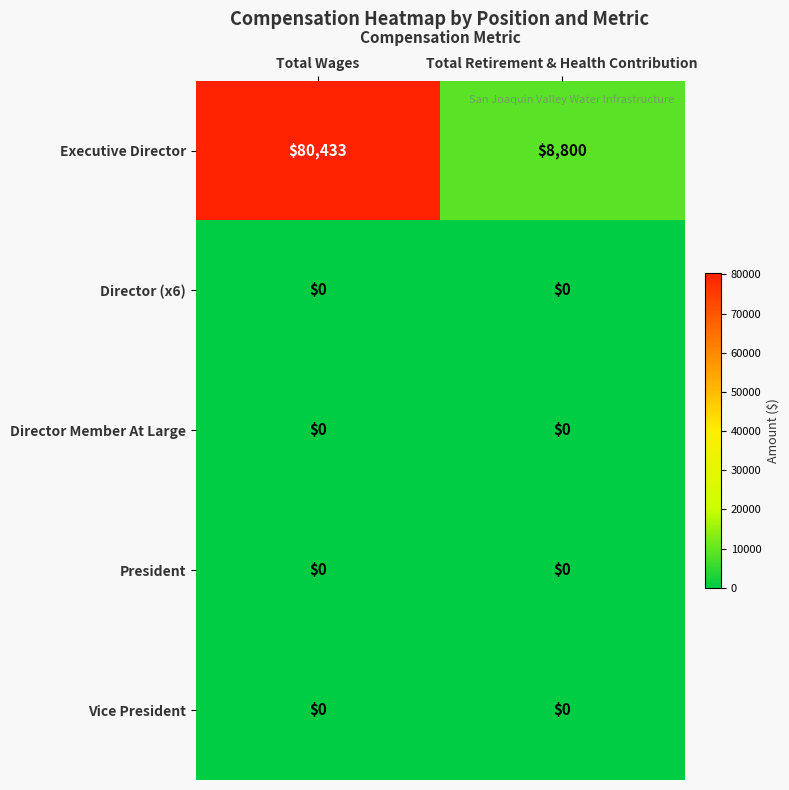

True or false: Vice President has a value of 0 at Total Retirement & Health Contribution.

True